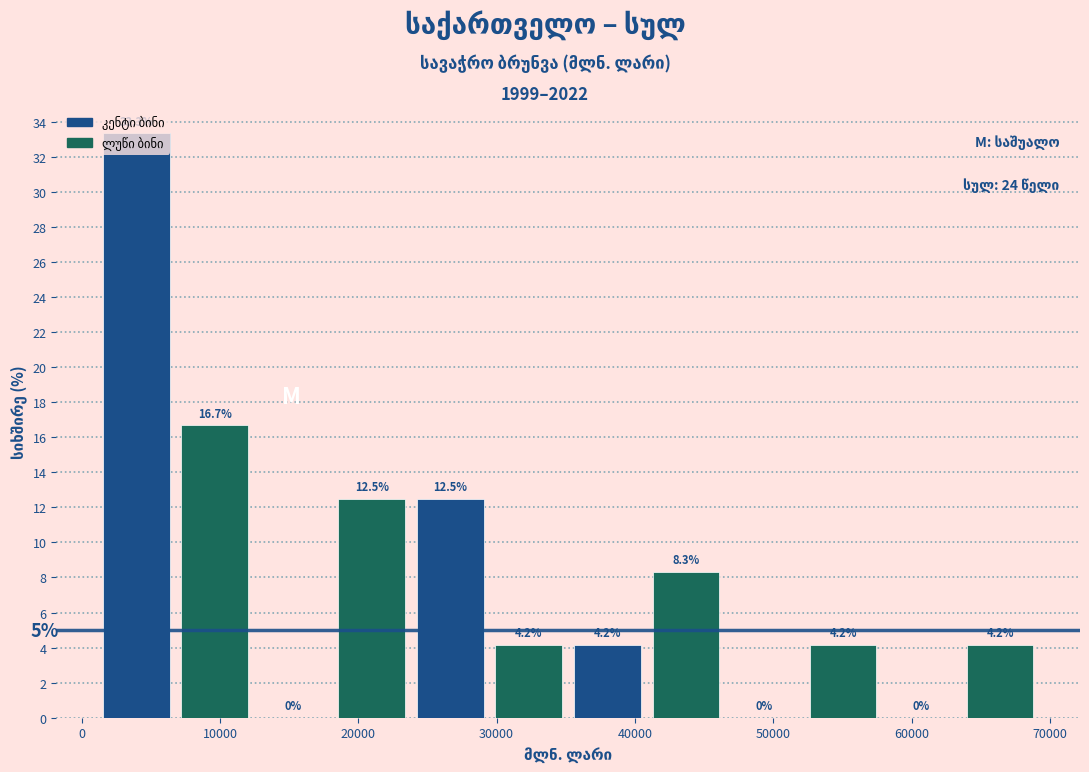

How tall is the bar that spans 18000 to 24000 on the x-axis? The bar edges are not printed on the chart, so give them approximately, as read against the axis.

12.5